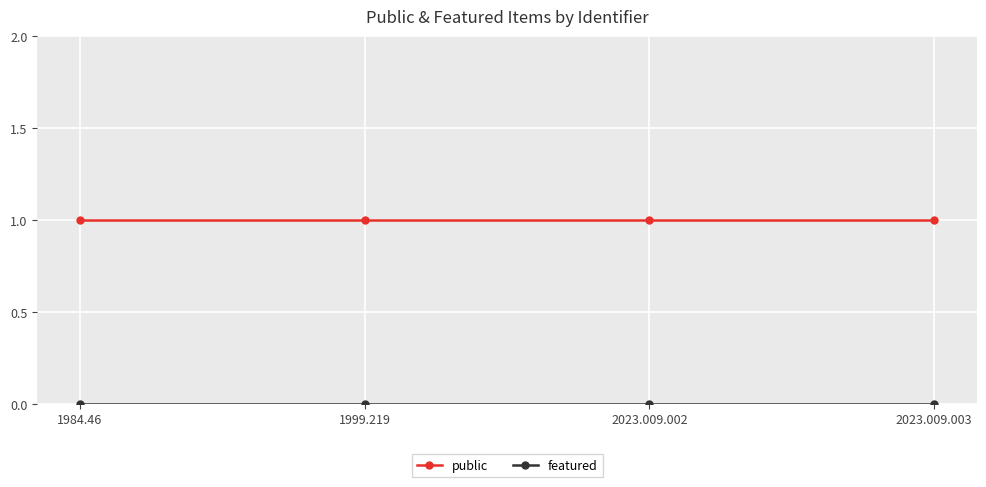

Which series has the largest total across all categories?

public